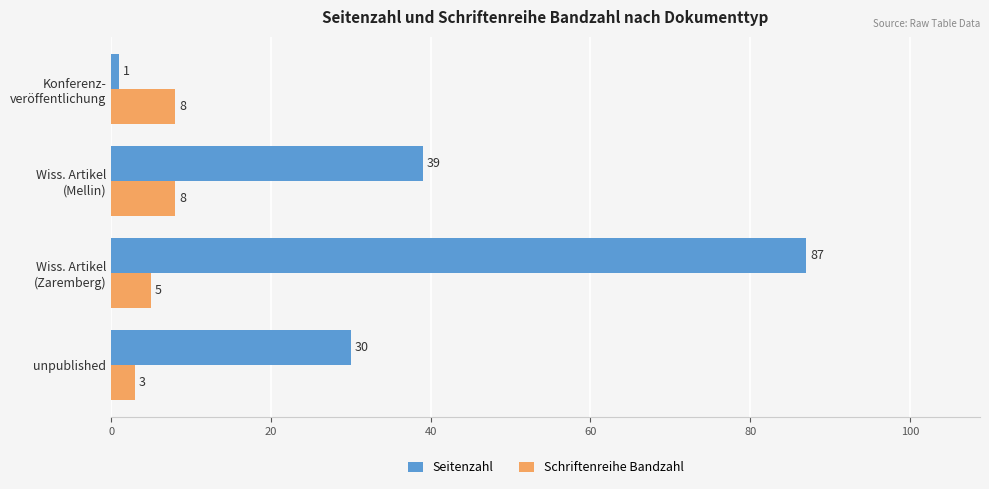

Count the number of categories in the chart.

4